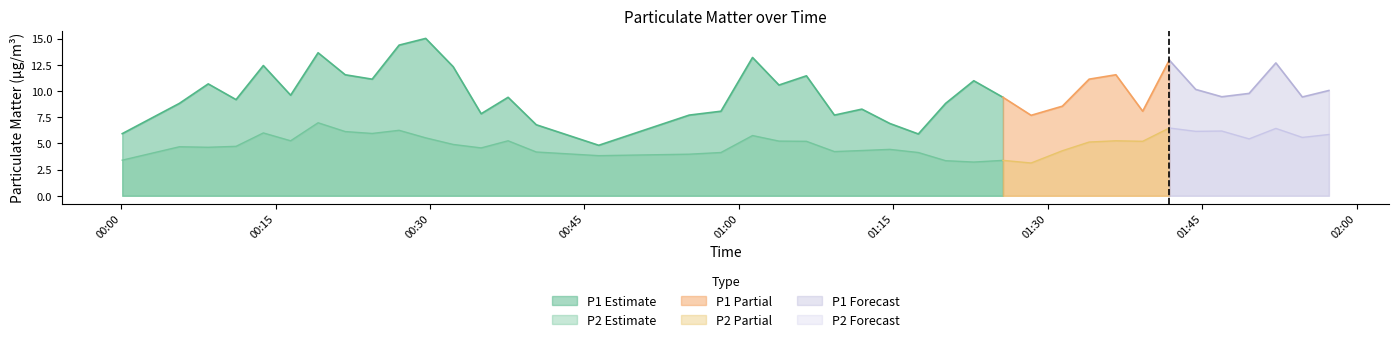

True or false: P1 and P2 intersect in this chart.

False